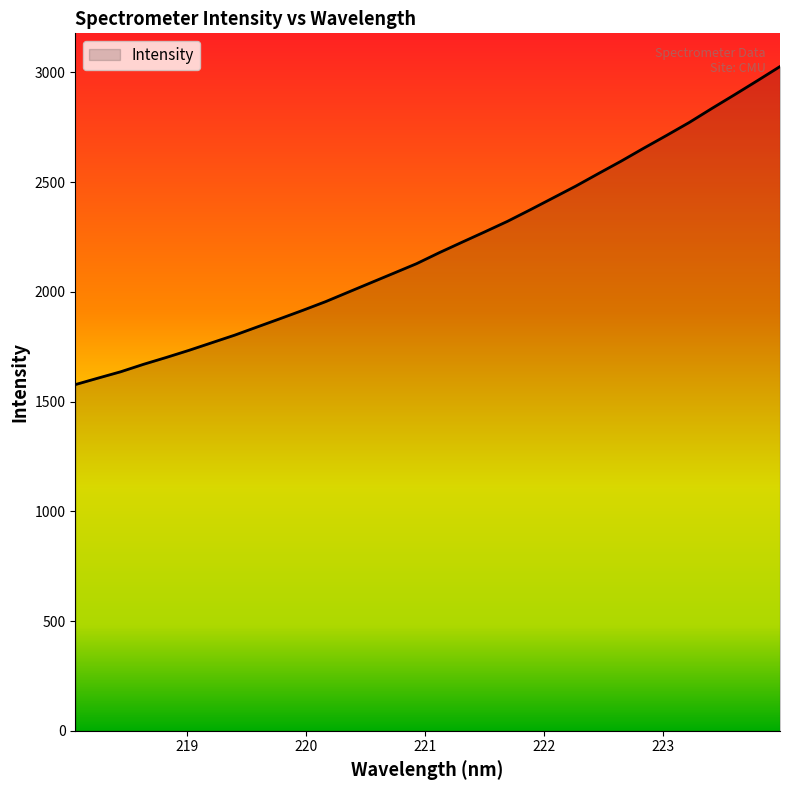

What is the greatest value displayed?

3026.1